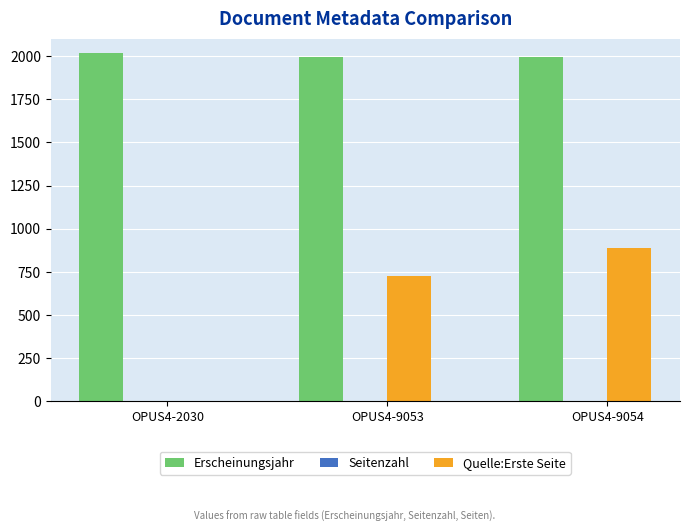

The Quelle:Erste Seite series shows 887 at OPUS4-9054. True or false?

True